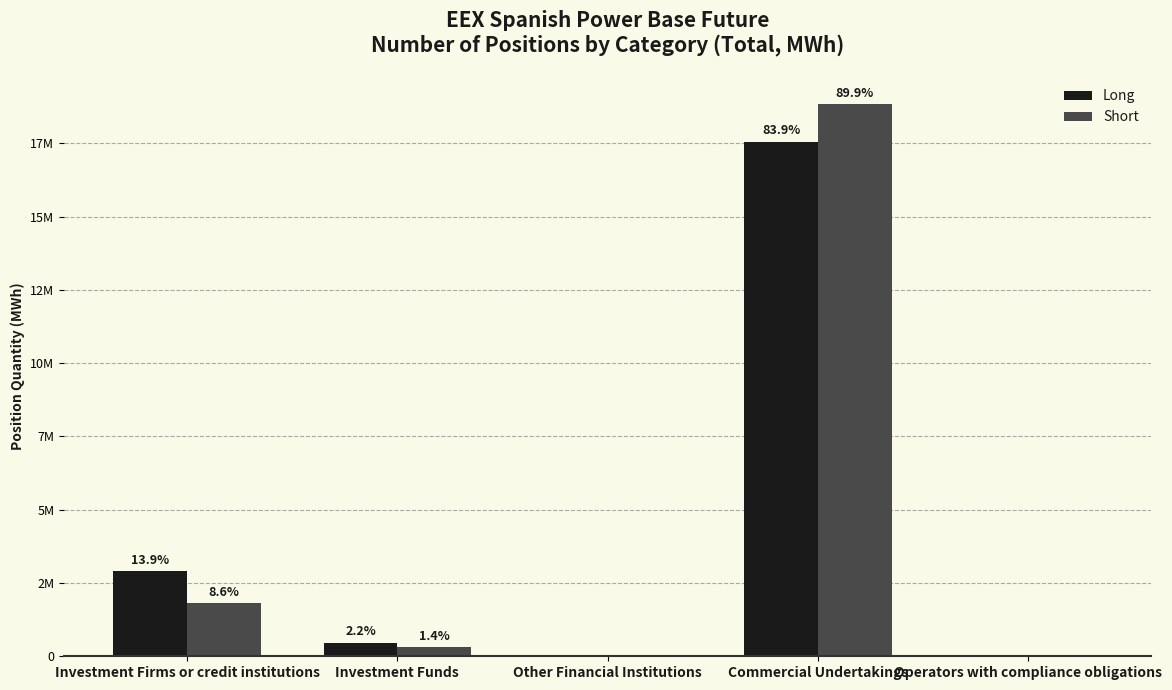

Does the chart contain stacked bars?

No